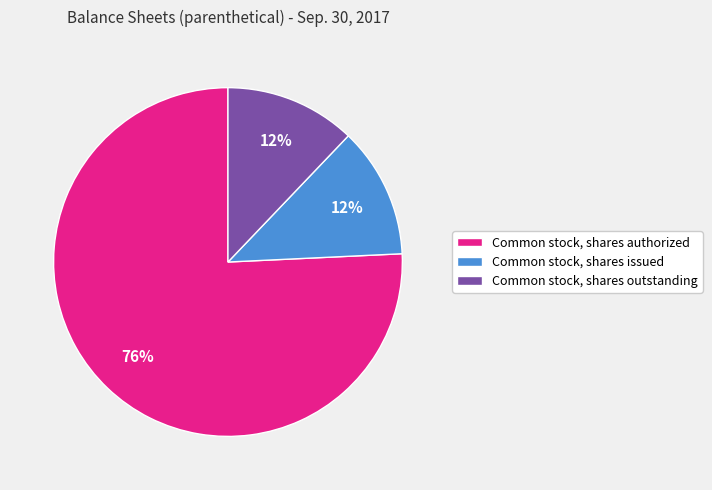

How many segments does this pie chart have?

3